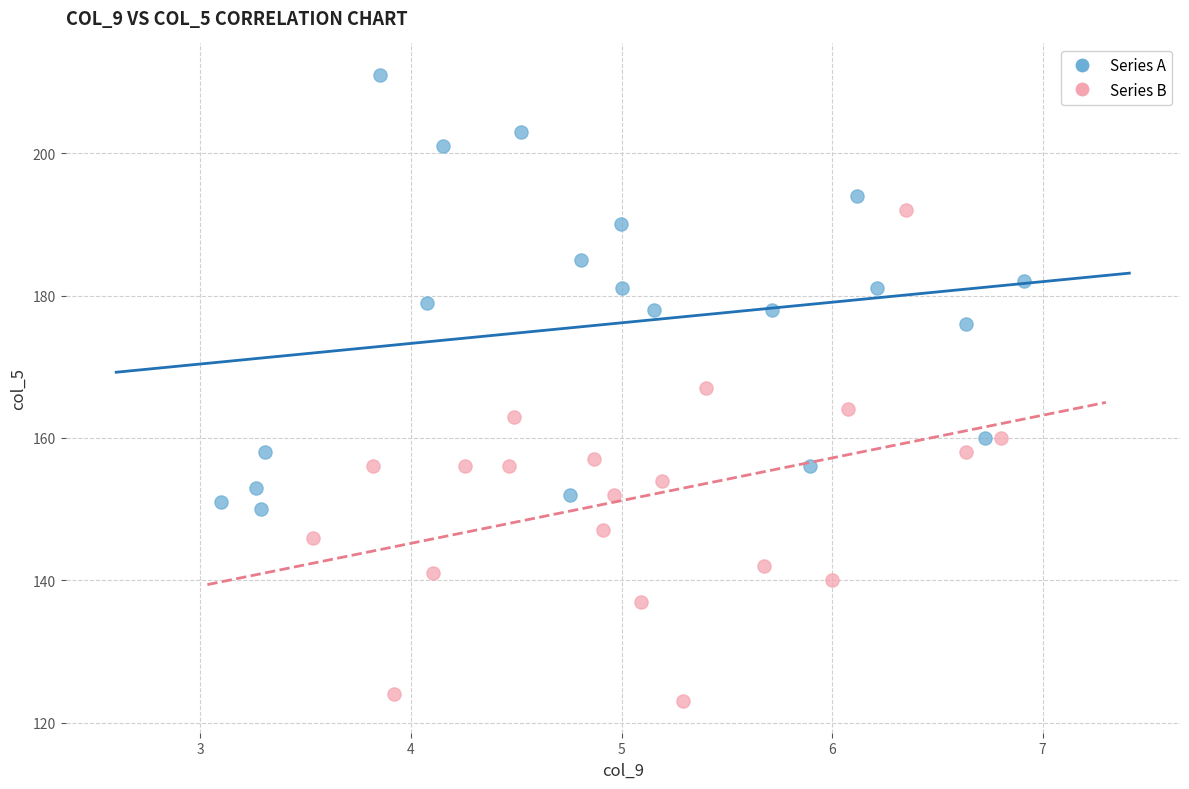

Which series has the largest Y range (max minus min)?

Series B